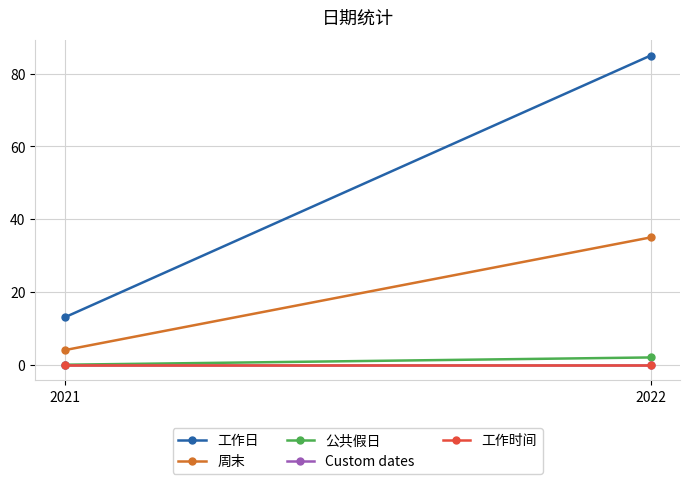

What is the value of the 工作日 point at the 2nd from the left?

85